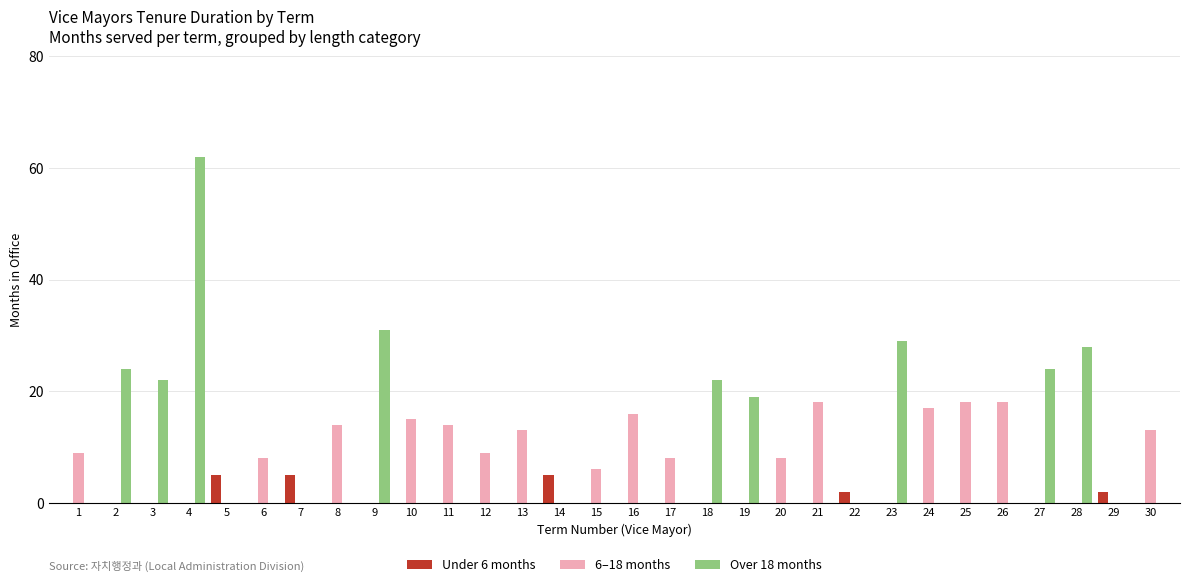

Is it true that Under 6 months equals 0 at 15?

True